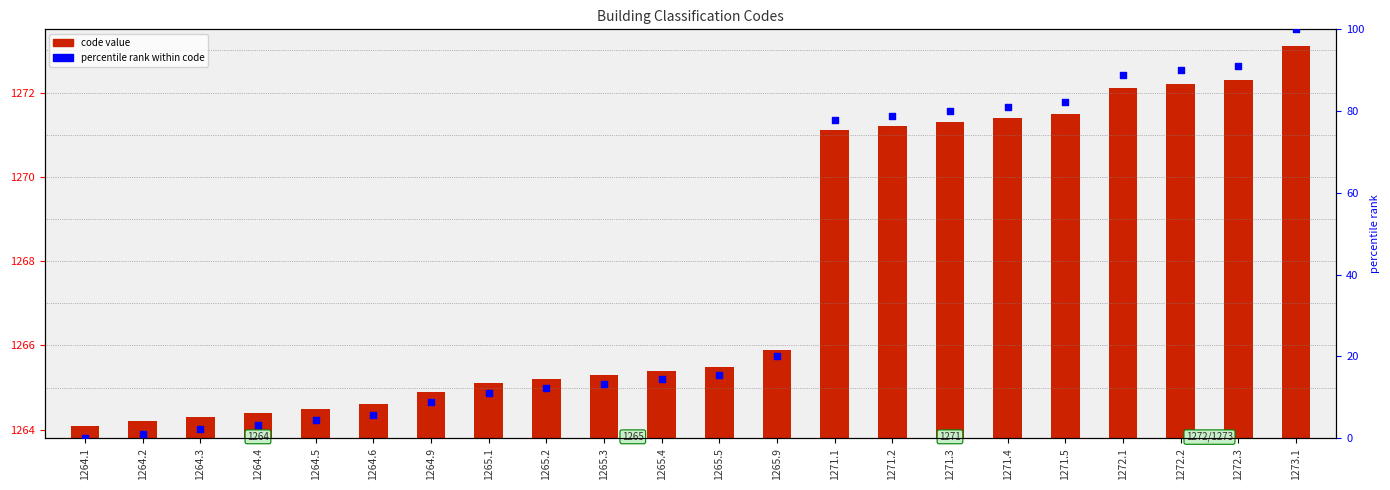

Which series has the largest total across all categories?

code value